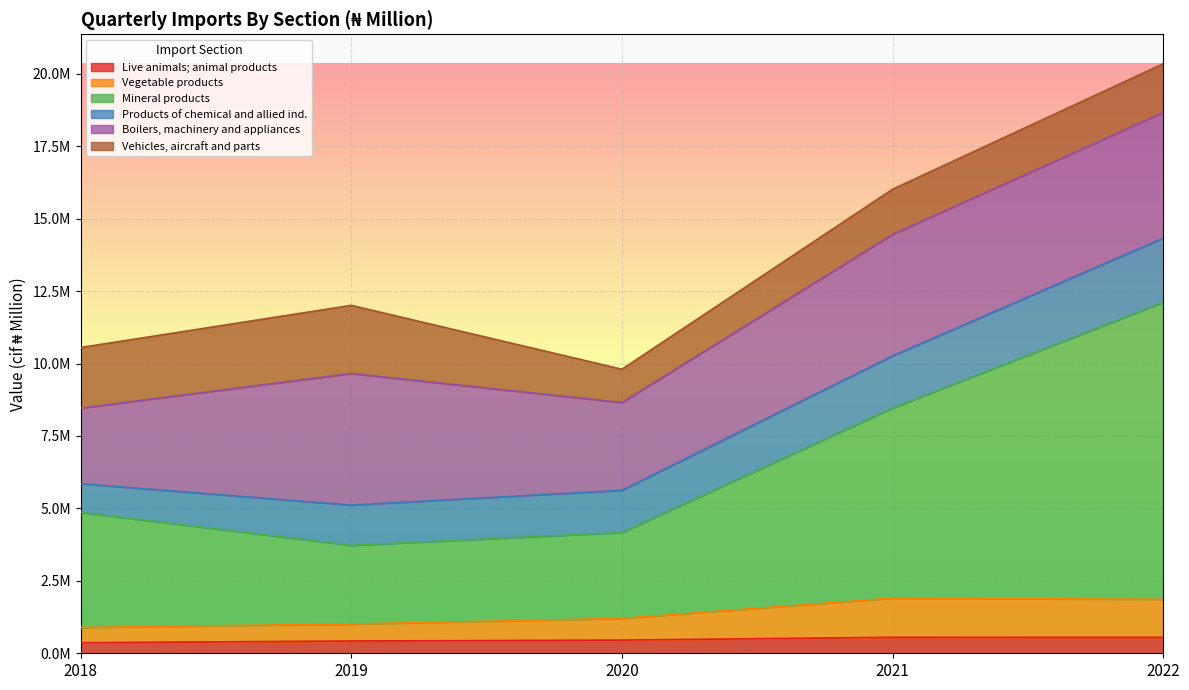

Which series has the widest spread of values?

Mineral products